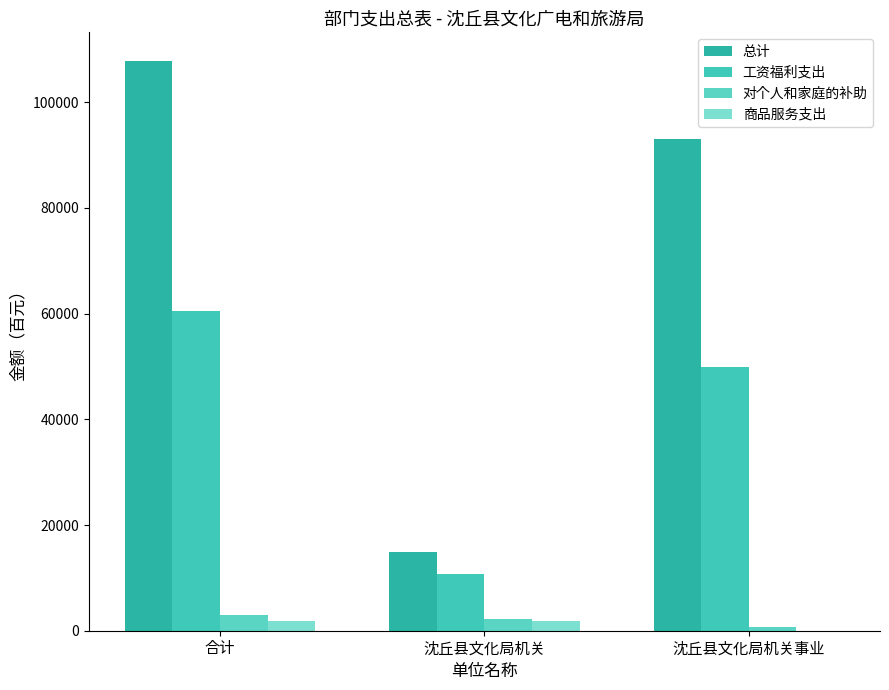

How many groups of bars are there?

3